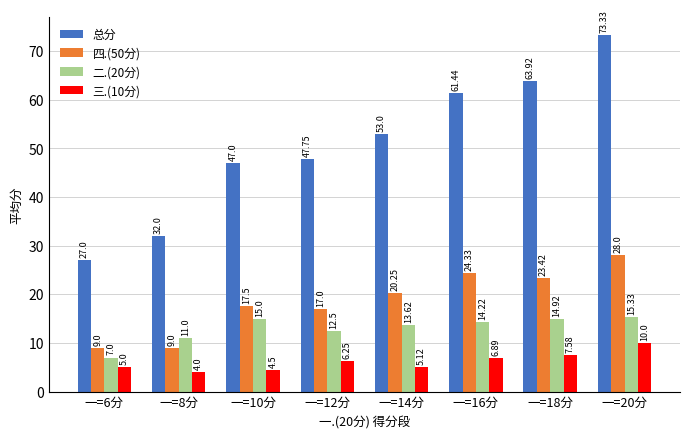

Is it true that 二.(20分) equals 12.5 at 一=12分?

True